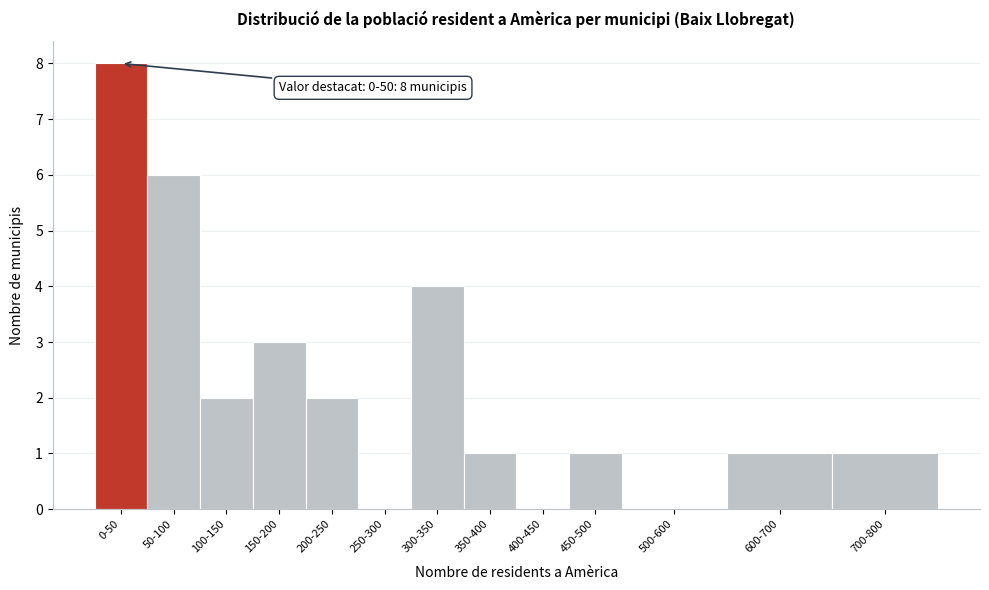

Reading right to left, list all the values displayed in this chart.

700-800=1	600-700=1	500-600=0	450-500=1	400-450=0	350-400=1	300-350=4	250-300=0	200-250=2	150-200=3	100-150=2	50-100=6	0-50=8